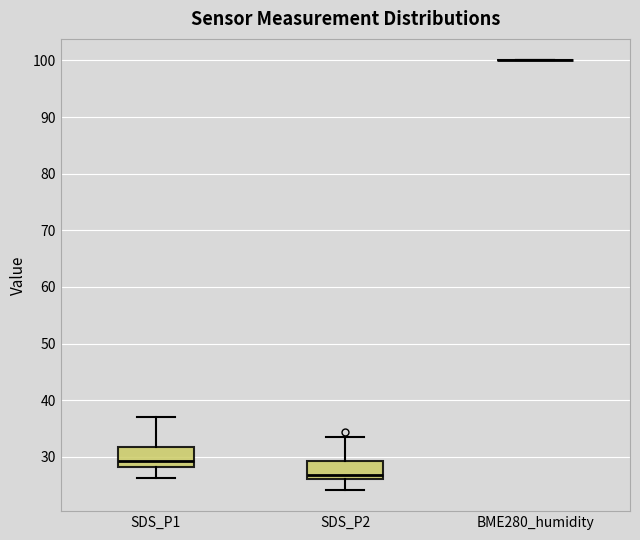

Reading left to right, transcribe this box plot: for each box, give where its median line is, the range the box spans, and where its two whiskers end, as read against the y-axis. The values are not printed on the chart, so give them approximately, as read against the axis.

SDS_P1: median 29, box 28 to 32, whiskers 26 to 37
SDS_P2: median 27, box 26 to 29, whiskers 24 to 33
BME280_humidity: box collapsed to a line at 100, whiskers 100 to 100